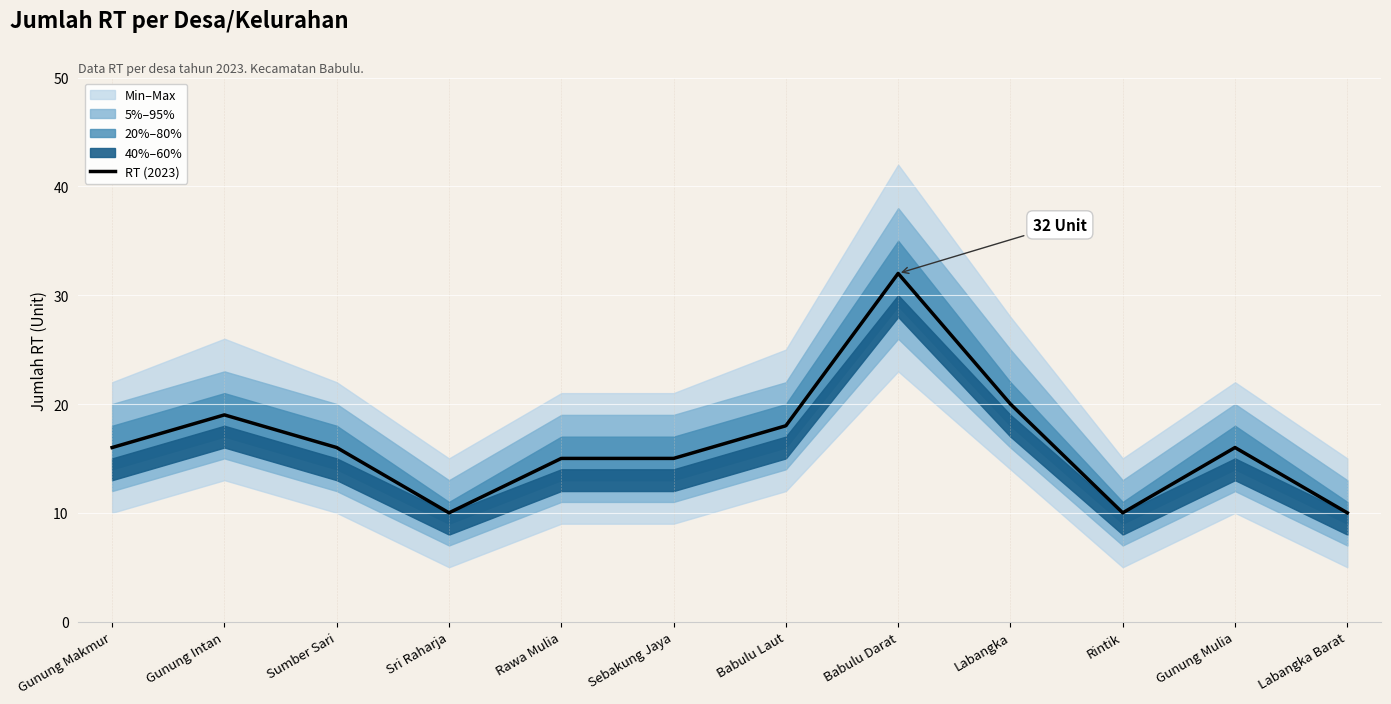

What is the difference between the maximum and minimum values?

22